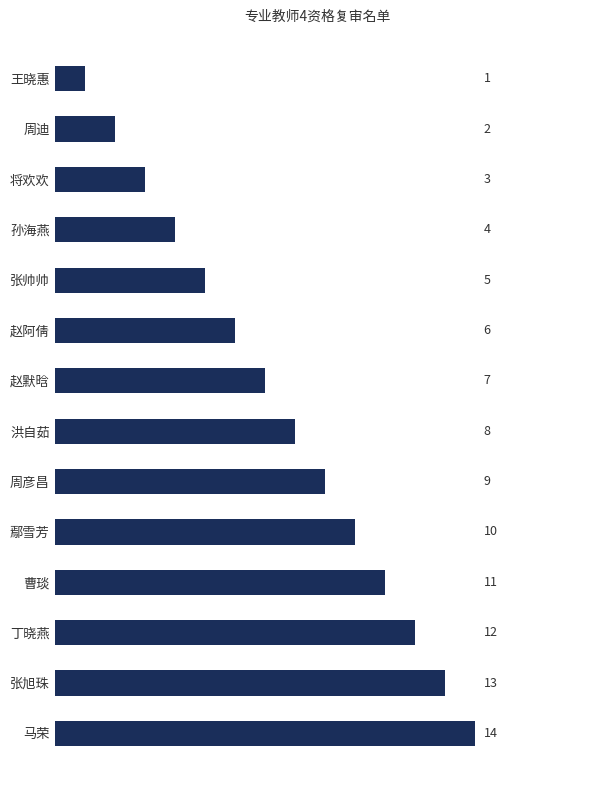

How many bars are there in total?

14